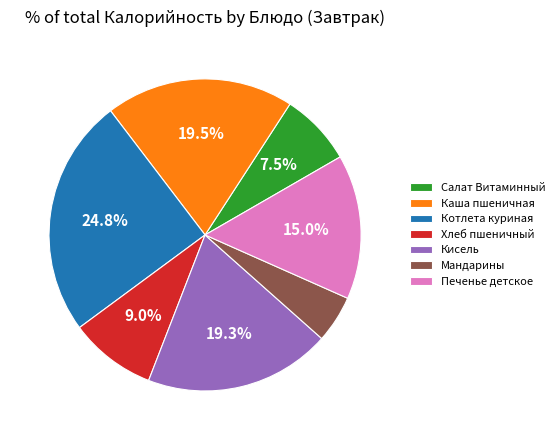

How many segments does this pie chart have?

7